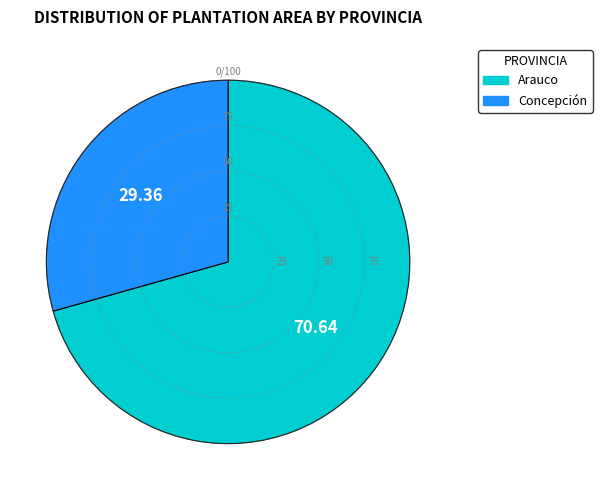

Combined, do Concepción and Arauco account for over 50%?

Yes